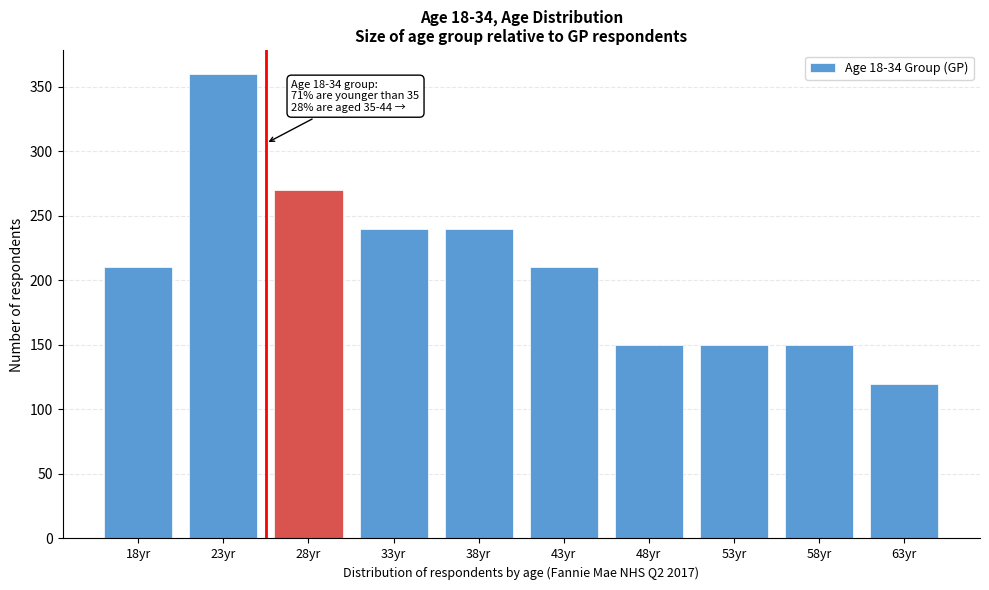

Reading left to right, list all the values displayed in this chart.

18yr=210	23yr=360	28yr=270	33yr=240	38yr=240	43yr=210	48yr=150	53yr=150	58yr=150	63yr=120